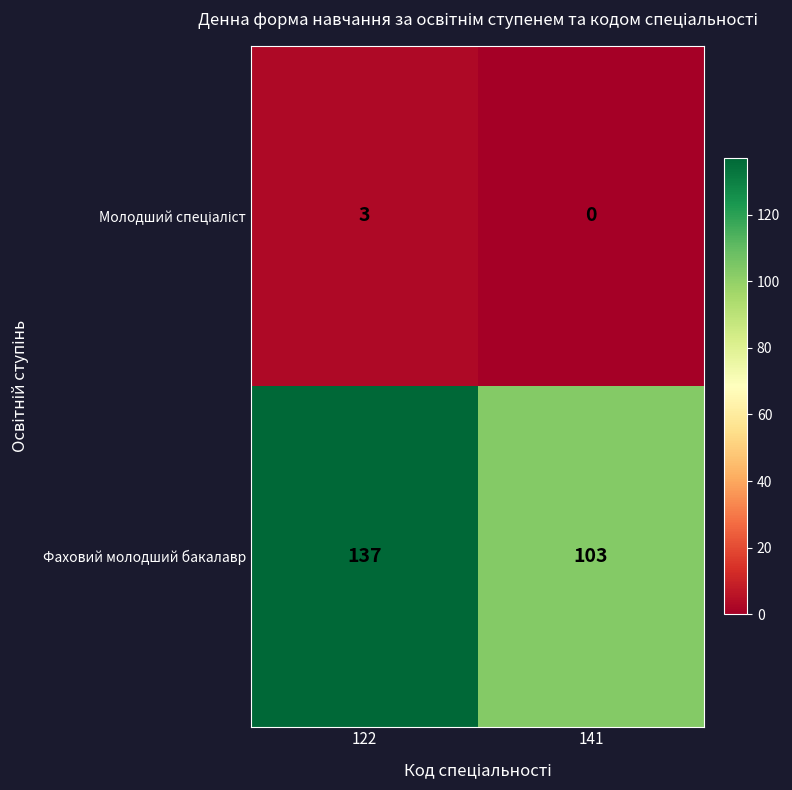

What is the sum of all Фаховий молодший бакалавр values?

240